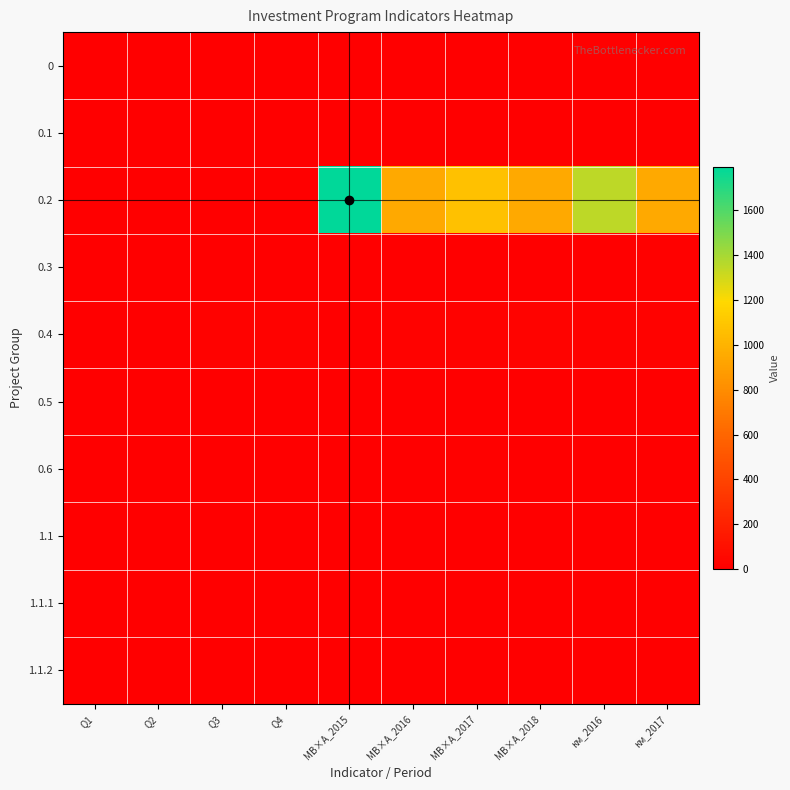

At how many categories does at least one series exceed 1632?

1